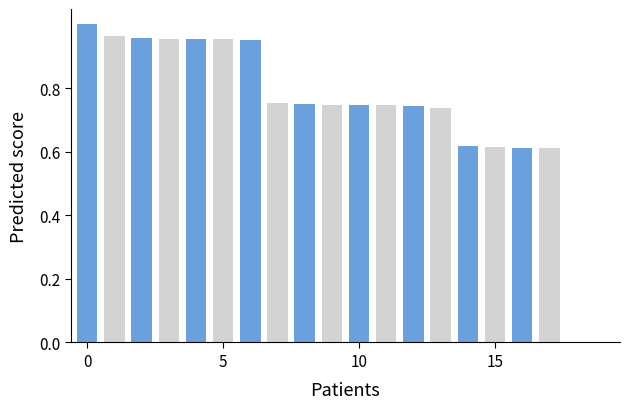

What is the sum of all values?

14.4